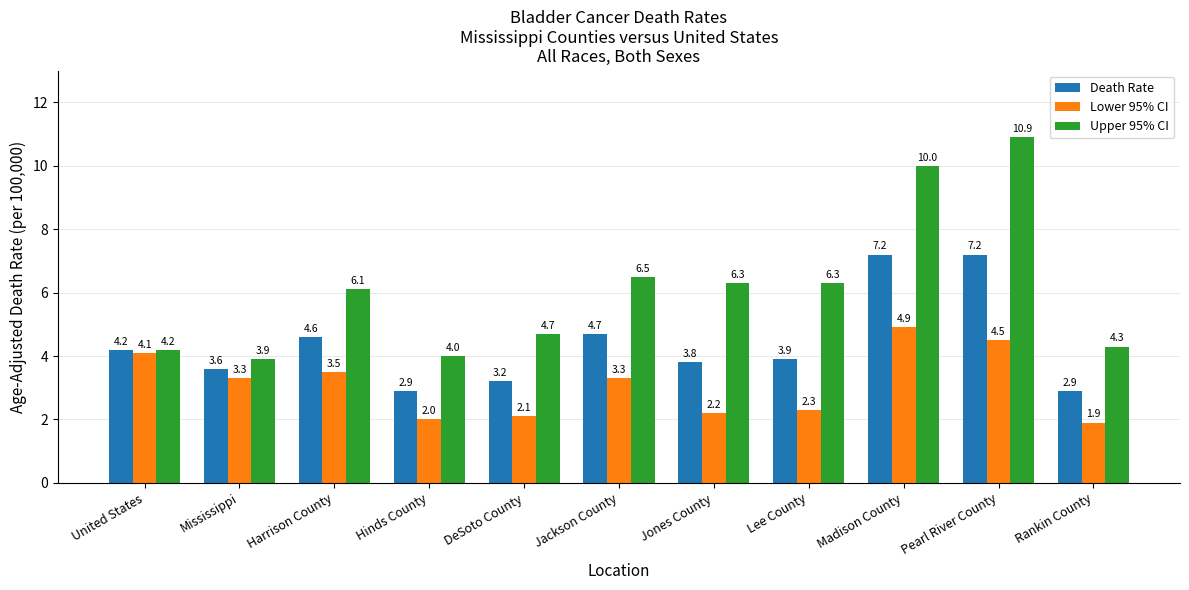

What is the label of the 3rd bar from the left?

Harrison County